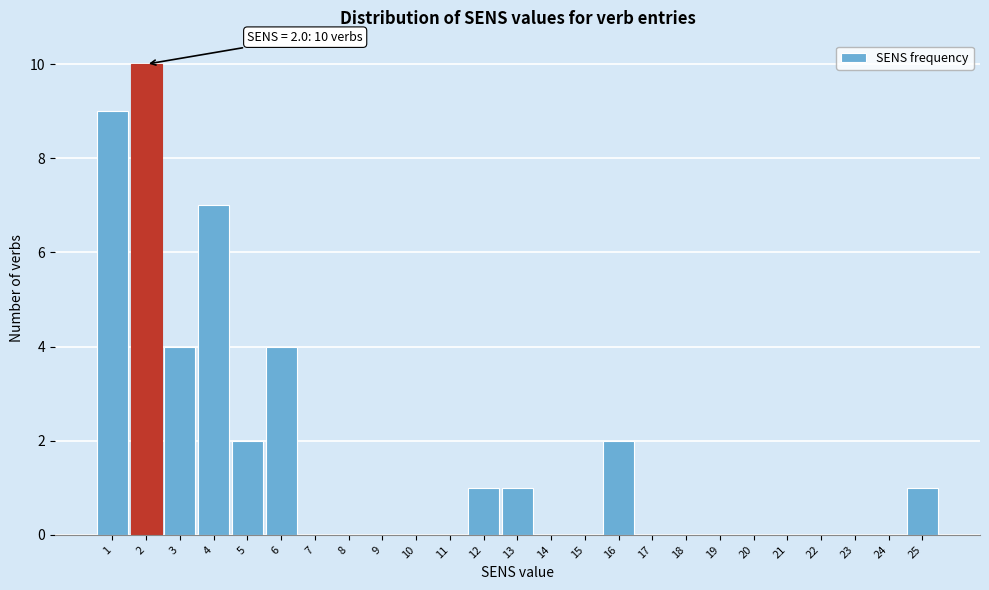

Over which range of the x-axis is the bar tallest?

1.5 to 2.5